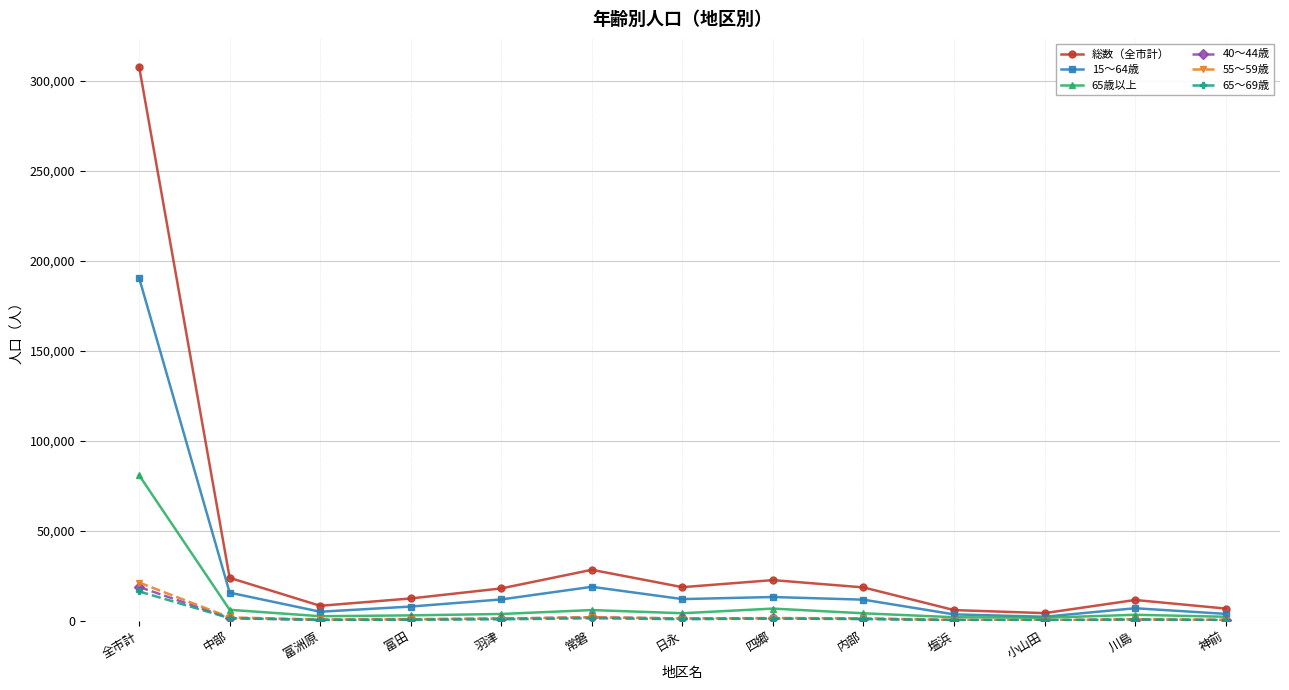

In 15～64歳, how many points are lower than both neighbors (excluding endpoints)?

3